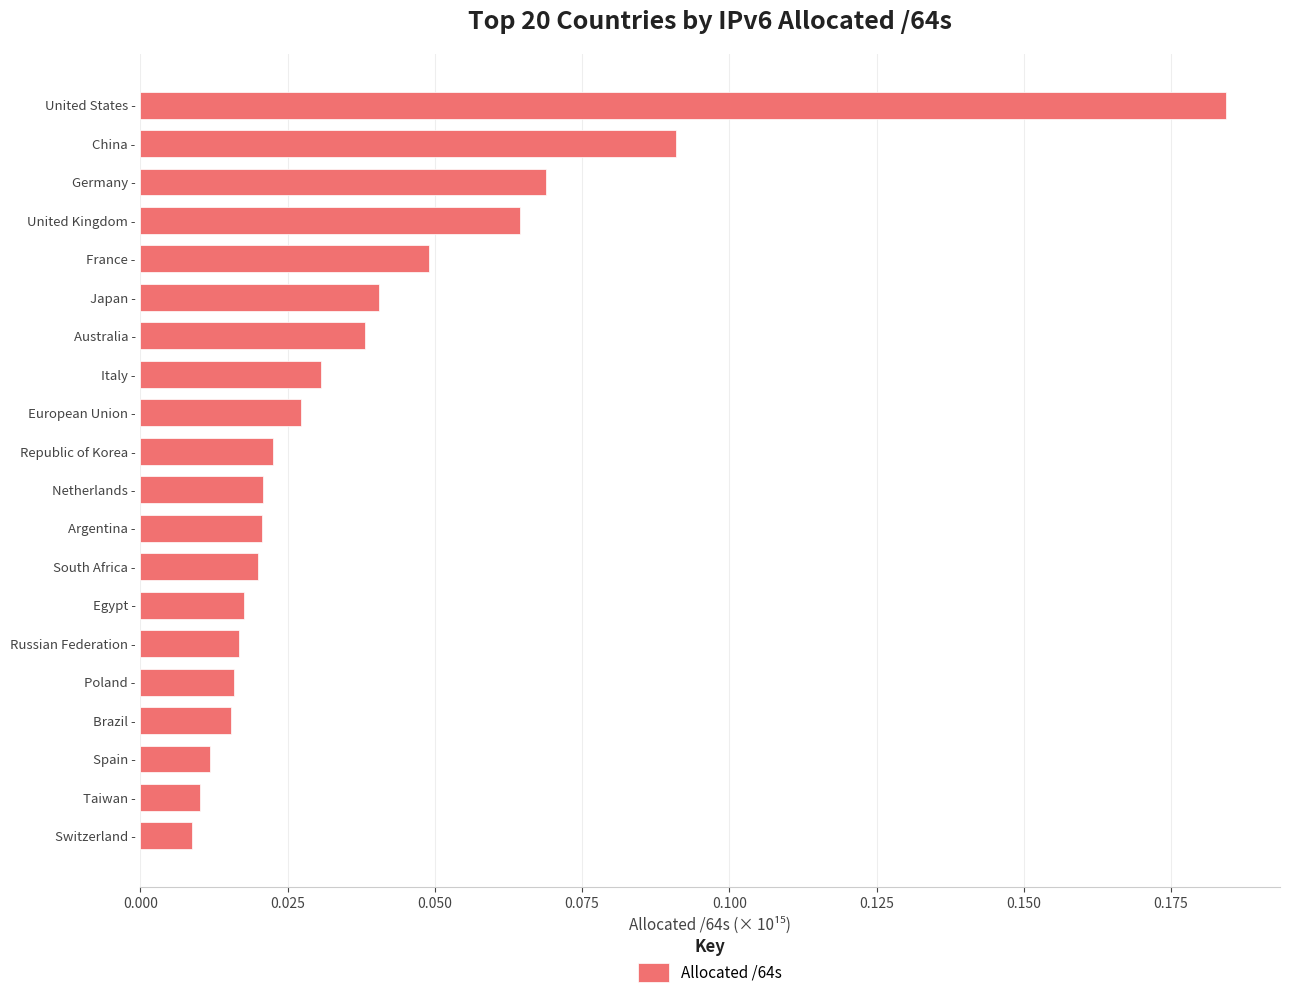

Which label corresponds to the largest value in the chart?

United States -